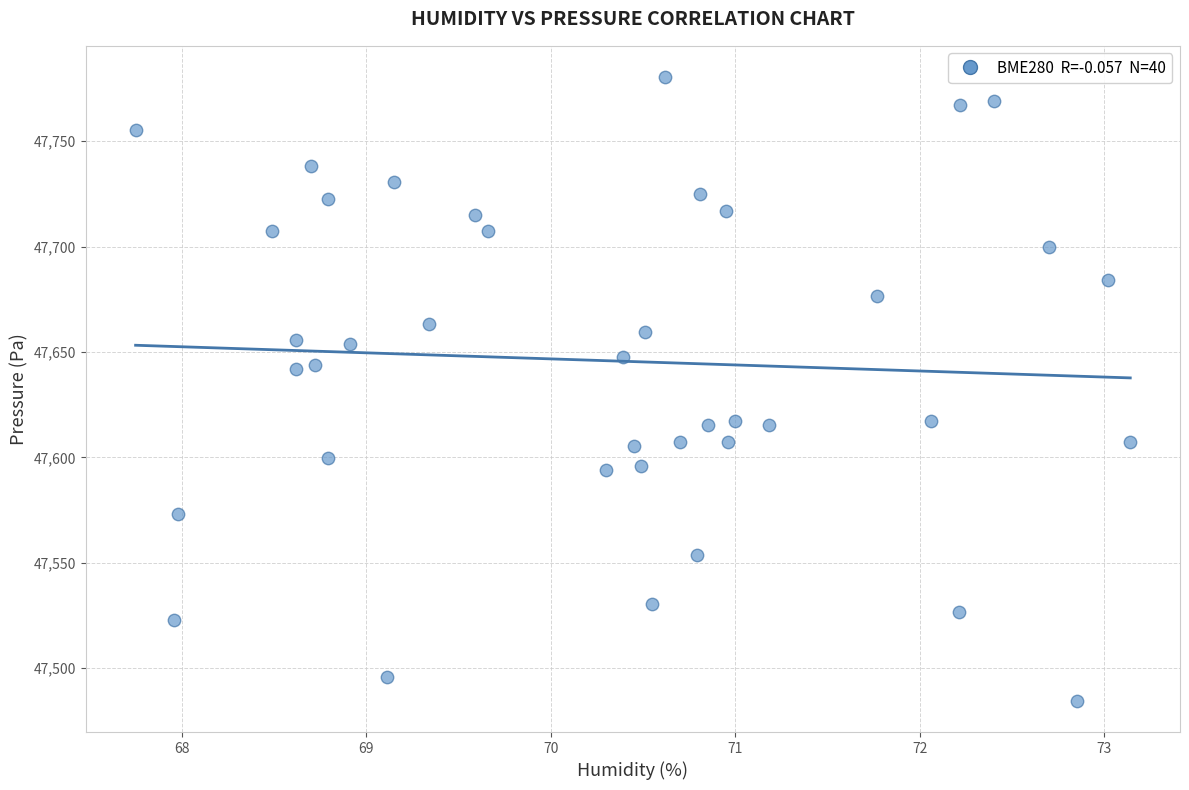

What is the range of Y values (max minus min)?

296.0